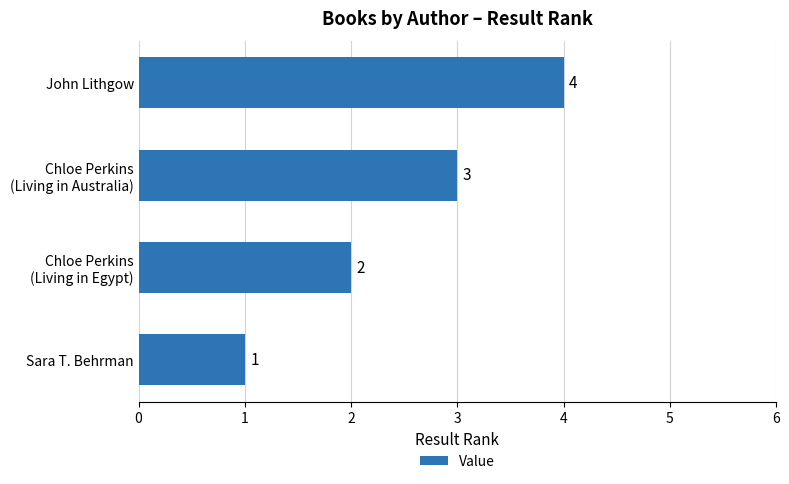

Is it true that the value at John Lithgow is 3?

False